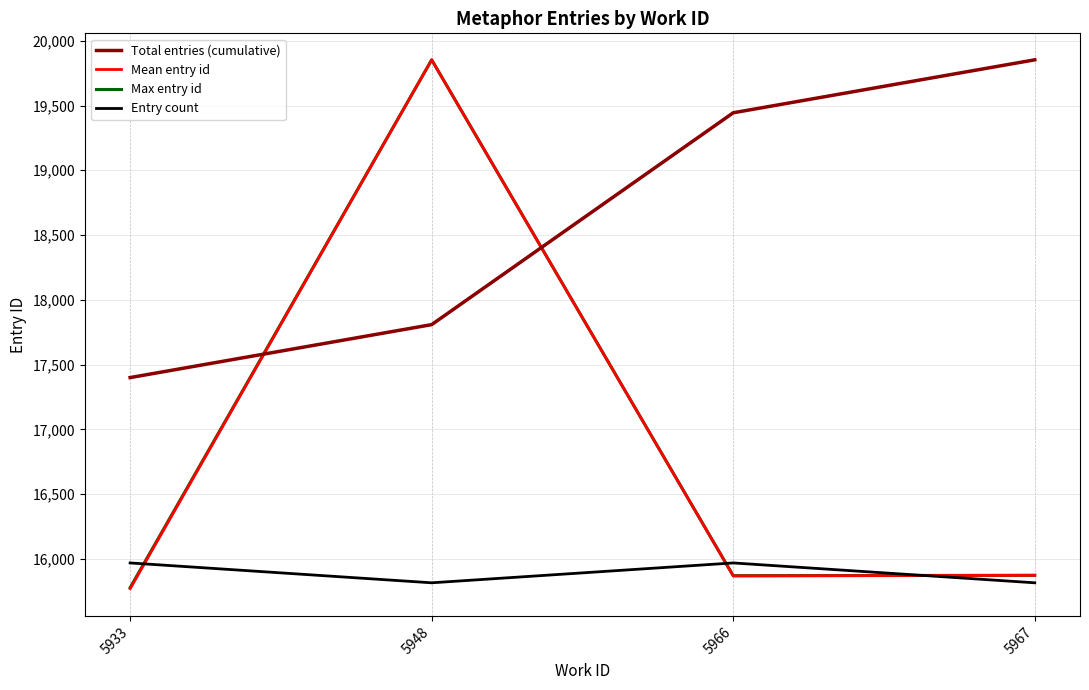

How many data points in Total entries (cumulative) are above 19444?

2